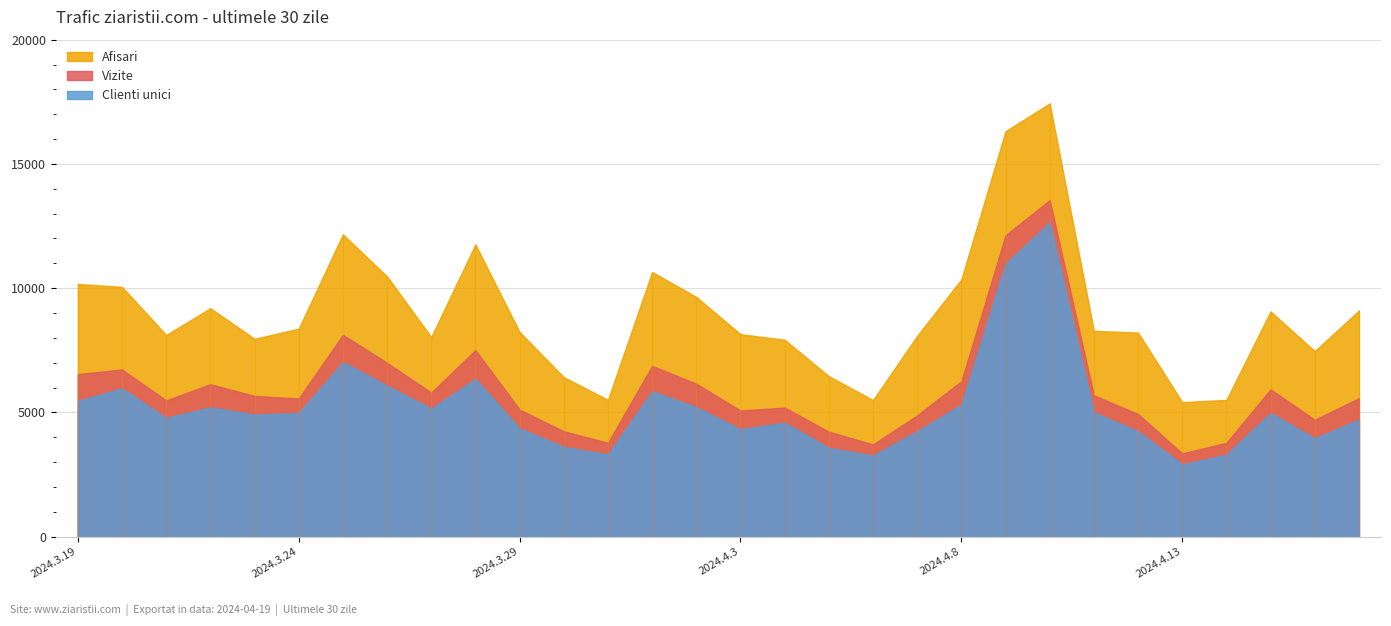

What are all the series names shown in the legend?

Afisari, Vizite, Clienti unici